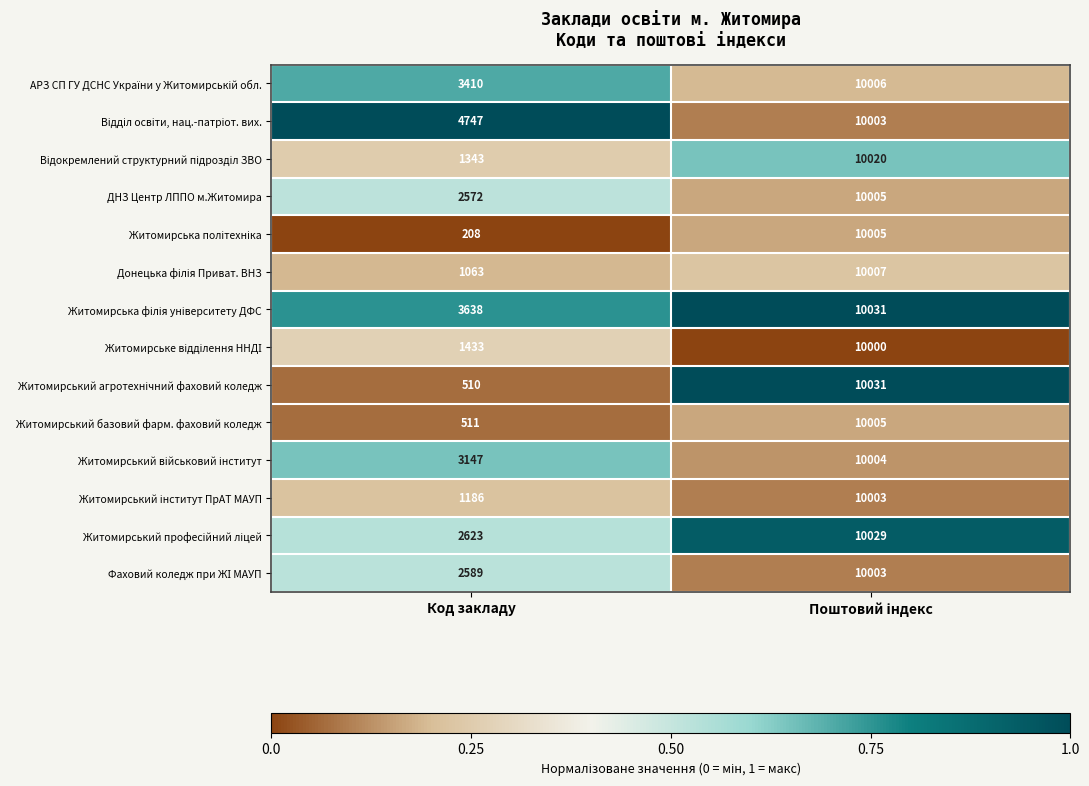

What is the maximum value shown in the chart?

10031